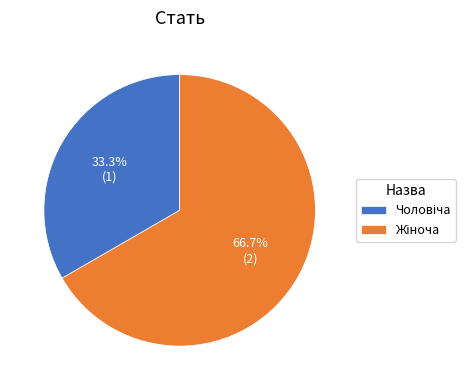

Count the number of slices in the pie.

2